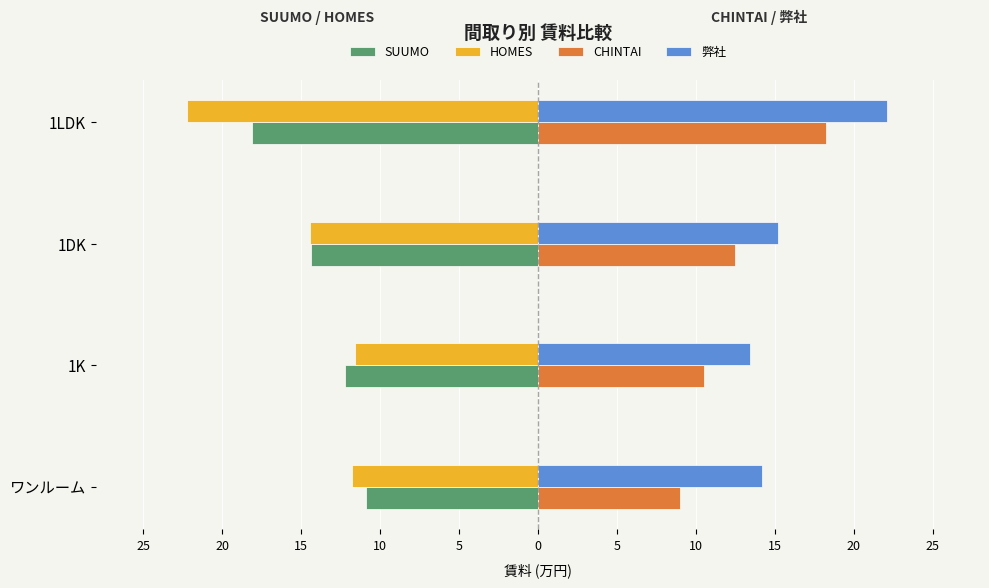

What are all the series names shown in the legend?

SUUMO, HOMES, CHINTAI, 弊社